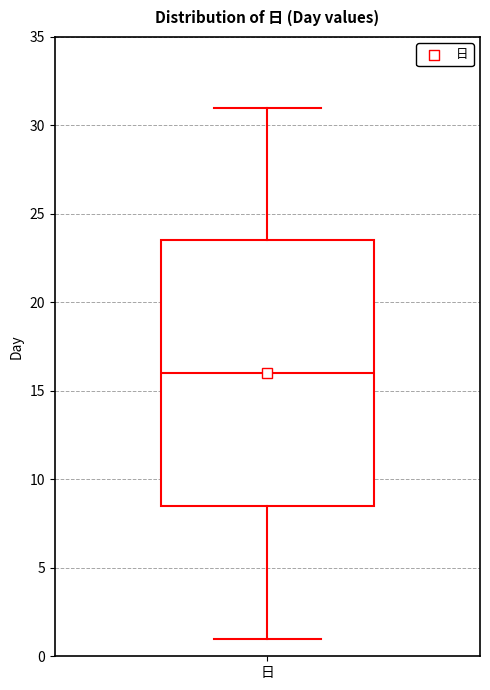

Where is the lower edge of the box for 日 on the y-axis? The values are not printed on the chart, so give them approximately, as read against the axis.

8.5